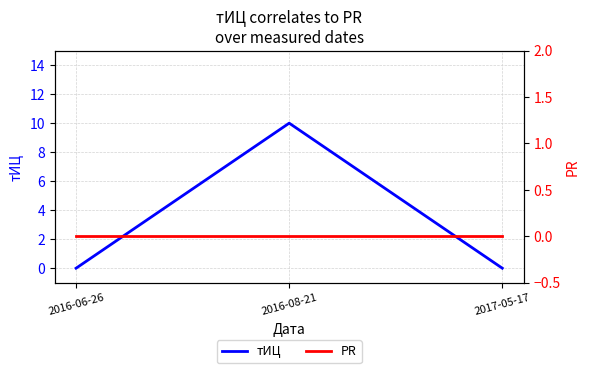

Is it true that тИЦ equals 0 at 2016-06-26?

True